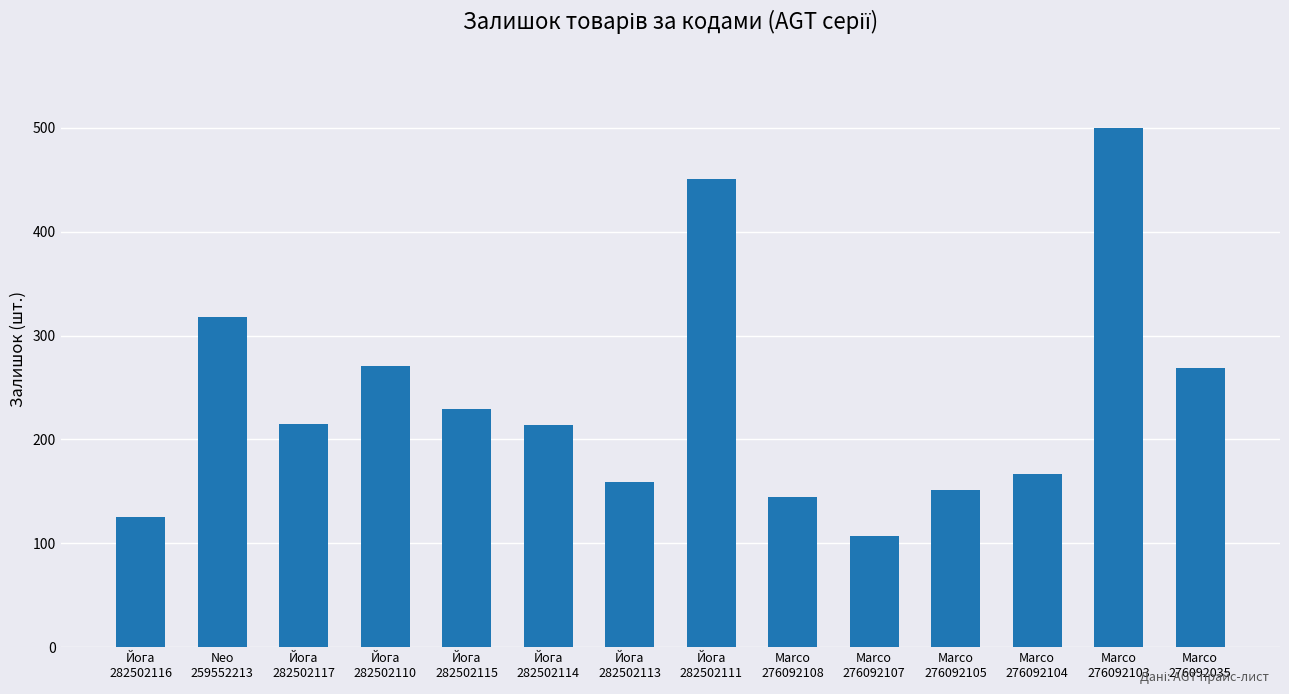

What is the maximum value shown in the chart?

500